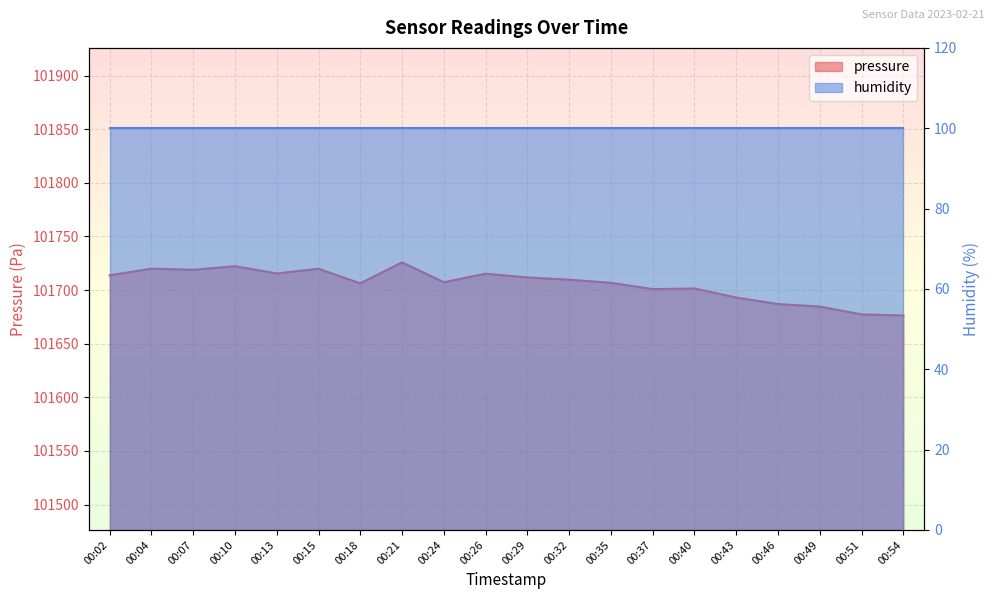

Rank the categories by value from highest to lowest.

00:21, 00:10, 00:04, 00:15, 00:07, 00:13, 00:26, 00:02, 00:29, 00:32, 00:24, 00:35, 00:18, 00:40, 00:37, 00:43, 00:46, 00:49, 00:51, 00:54